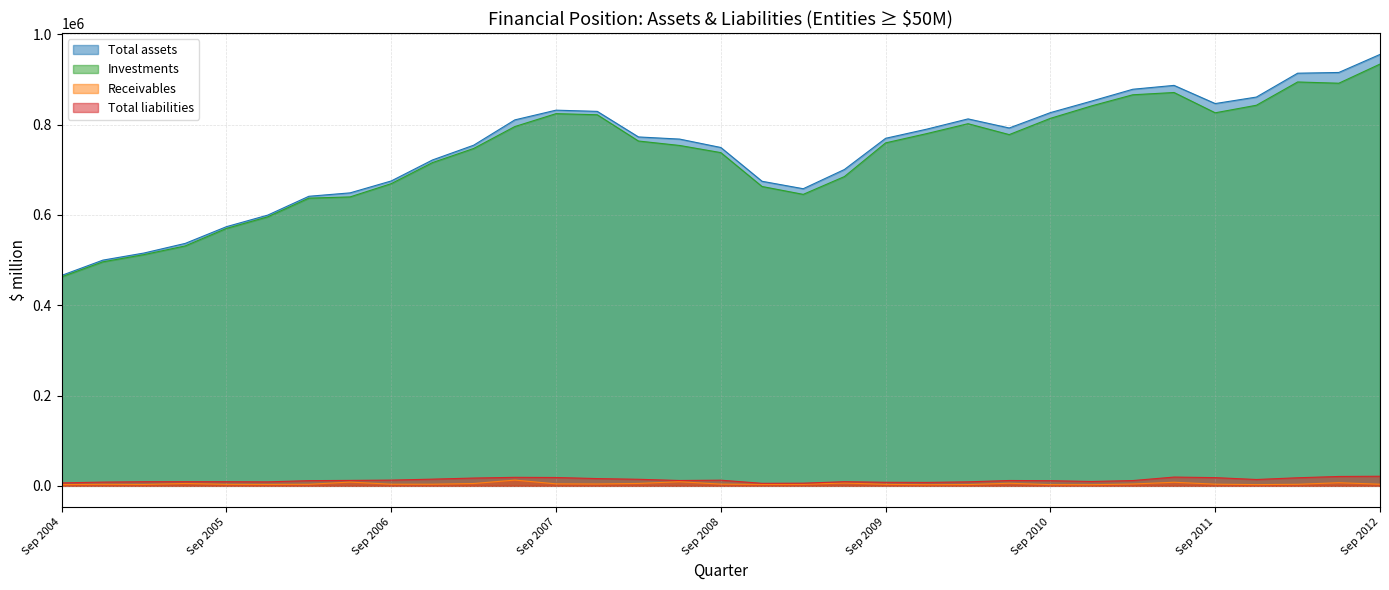

The Receivables series shows 1297 at Dec 2008. True or false?

False